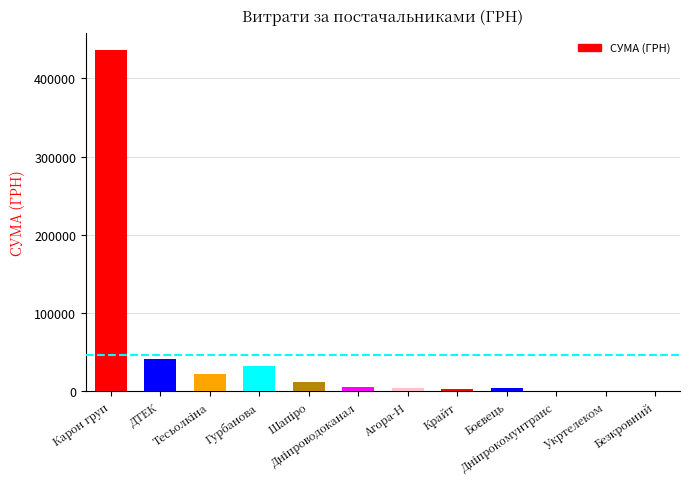

At which label does the data first exceed 5171?

Карон груп